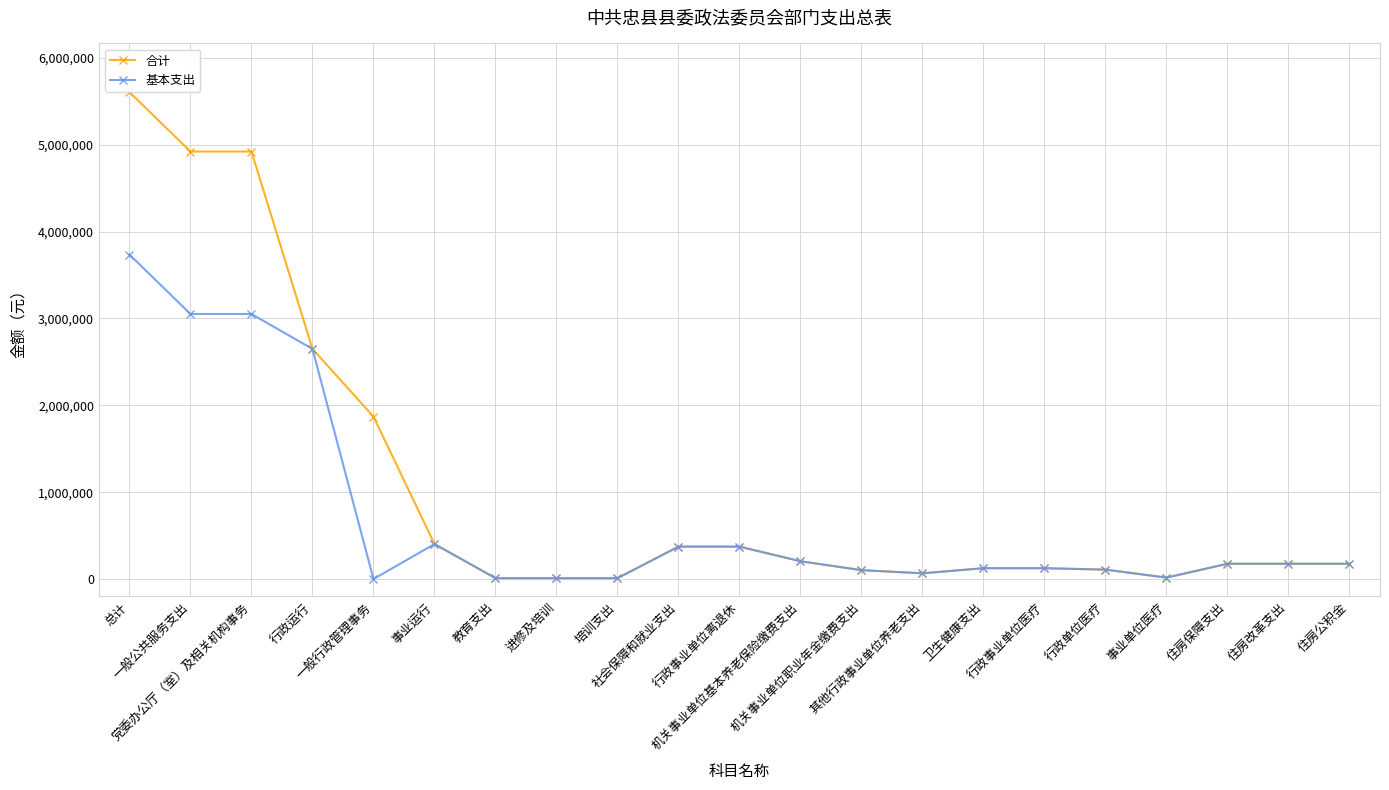

True or false: 基本支出 has more than 0 points higher than both neighbors.

True